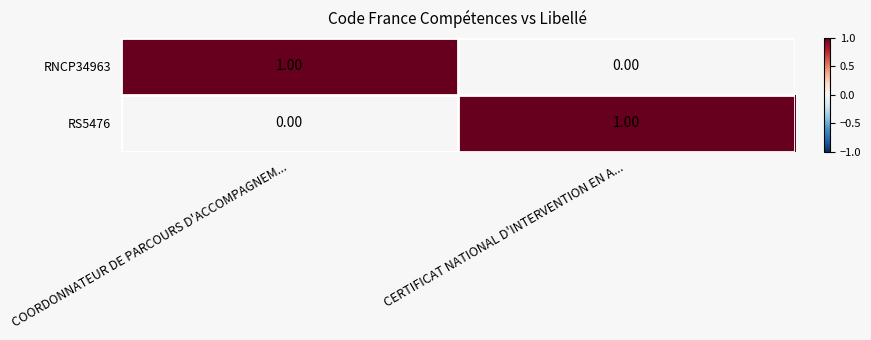

At which label does RS5476 reach its peak?

CERTIFICAT NATIONAL D'INTERVENTION EN A...